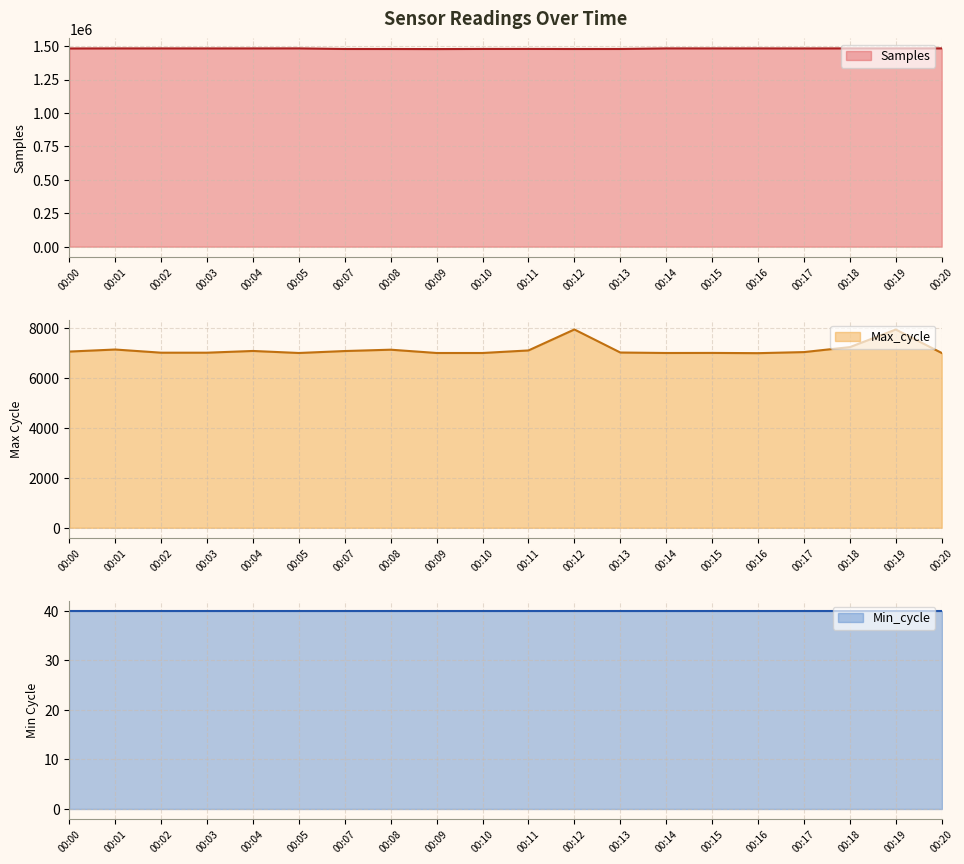

What is the difference between the maximum and second lowest values in the Max_cycle series?

942